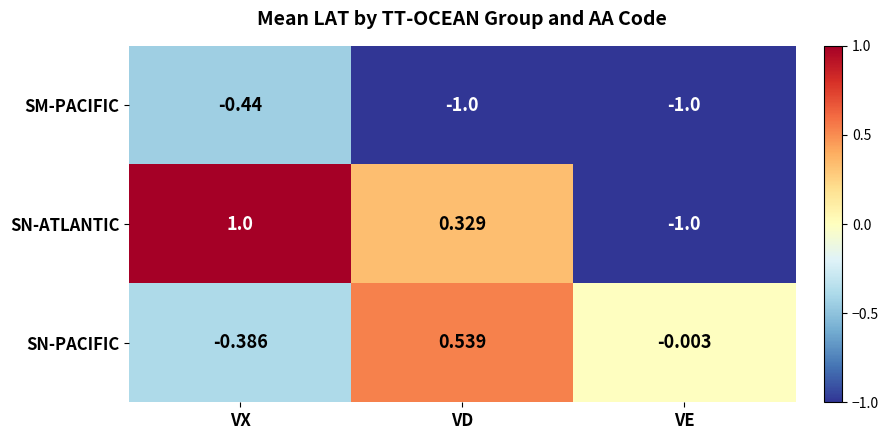

How many data points does each series have?

3